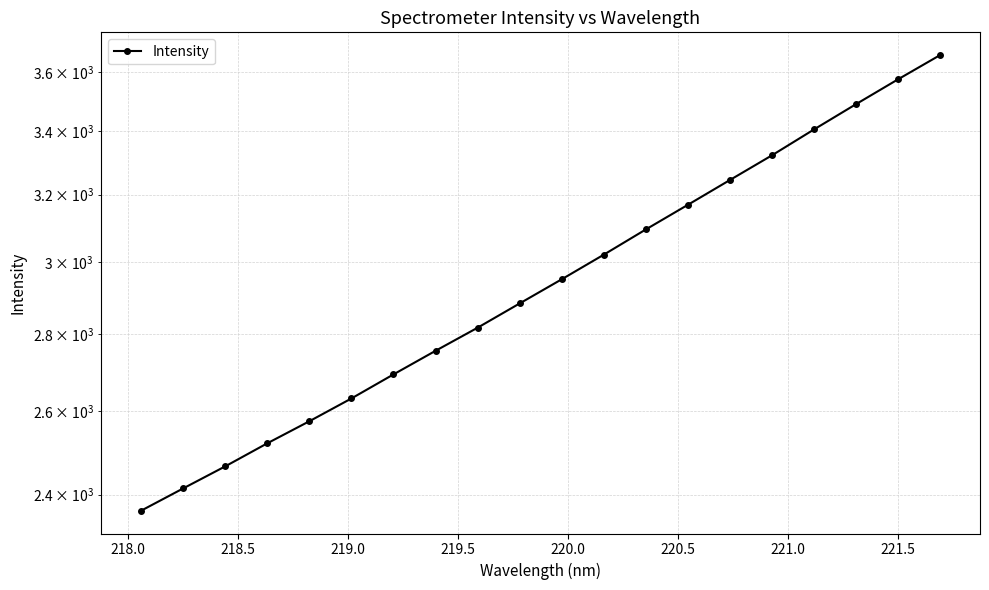

What is the sum of all values?

59047.8